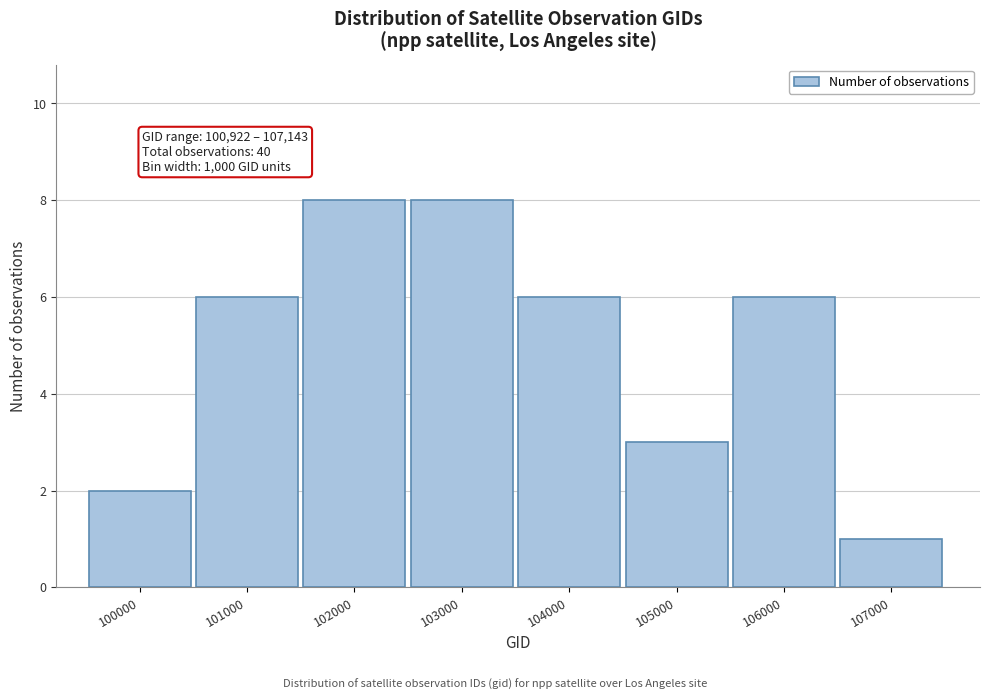

Reading right to left, list all the values displayed in this chart.

107000=1	106000=6	105000=3	104000=6	103000=8	102000=8	101000=6	100000=2